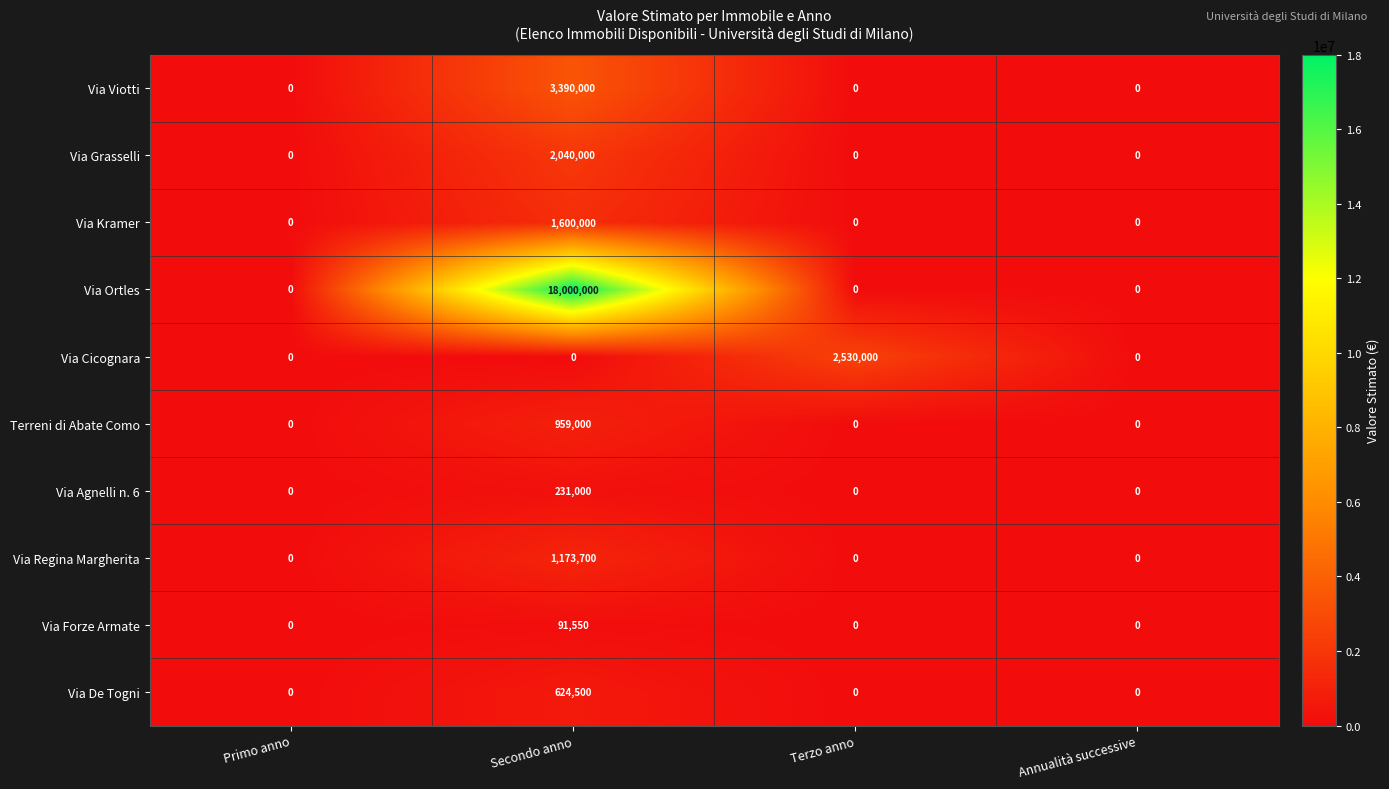

True or false: Terreni di Abate Como has a value of 959000 at Secondo anno.

True